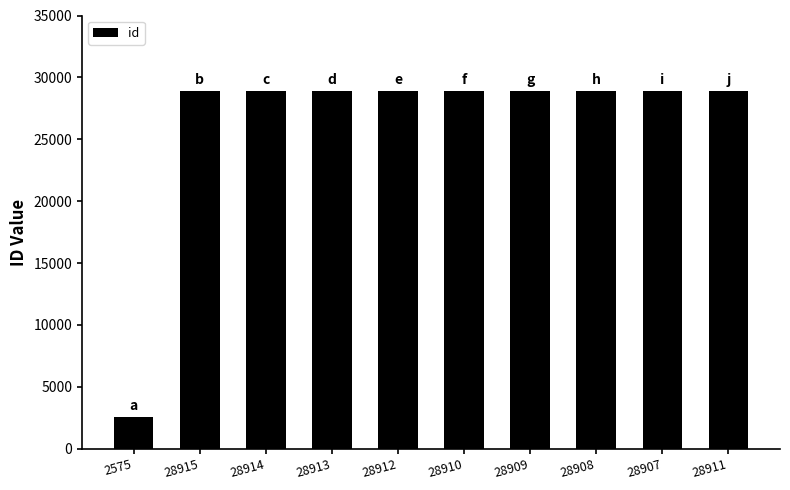

What is the sum of all values?

262774